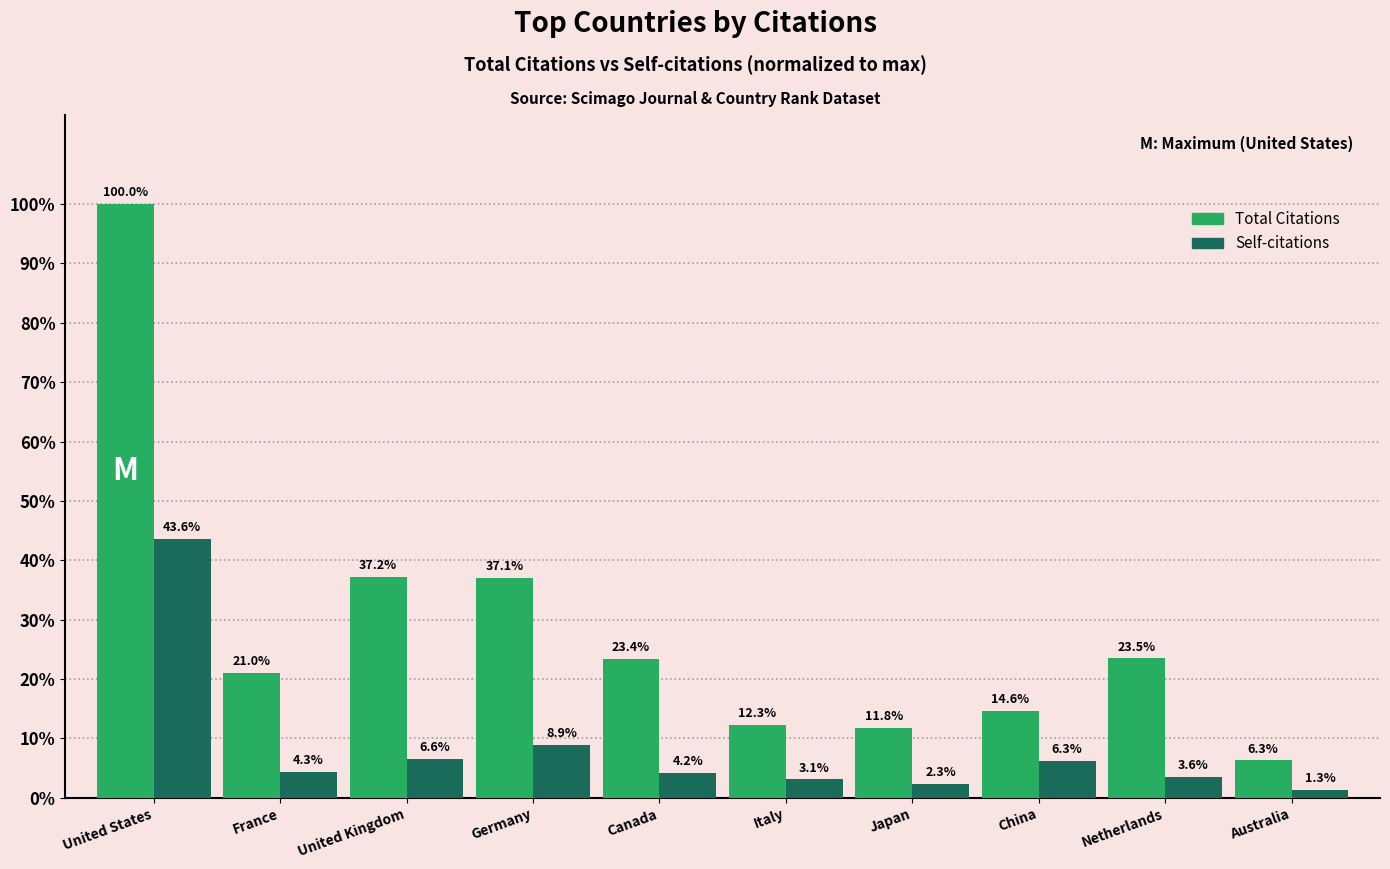

Rank the series at China from highest to lowest value.

Total Citations, Self-citations